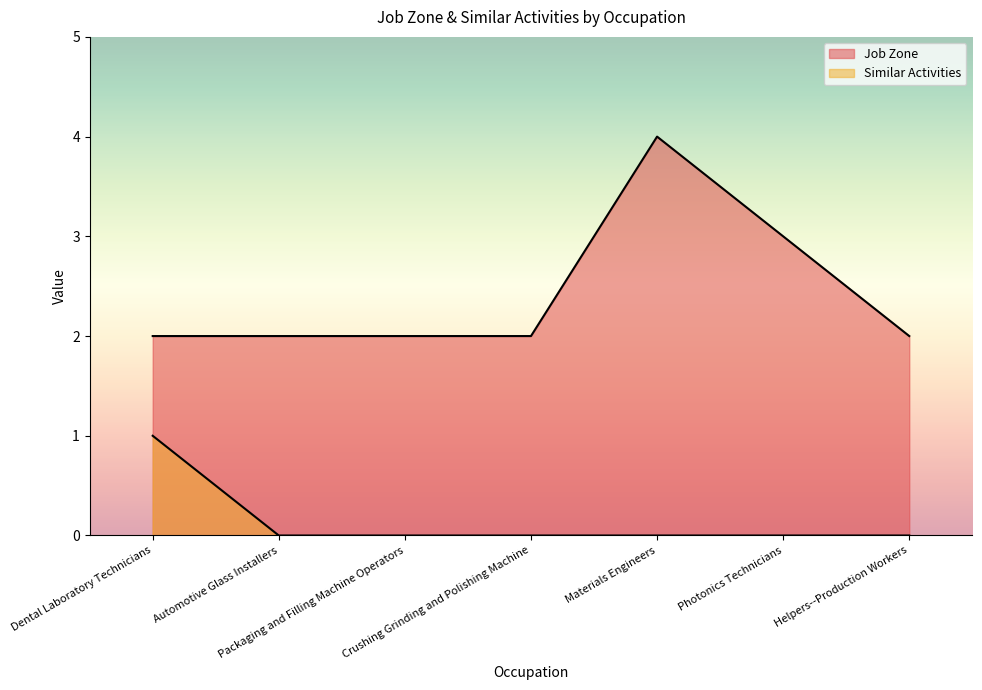

True or false: Similar Activities and Job Zone intersect in this chart.

False